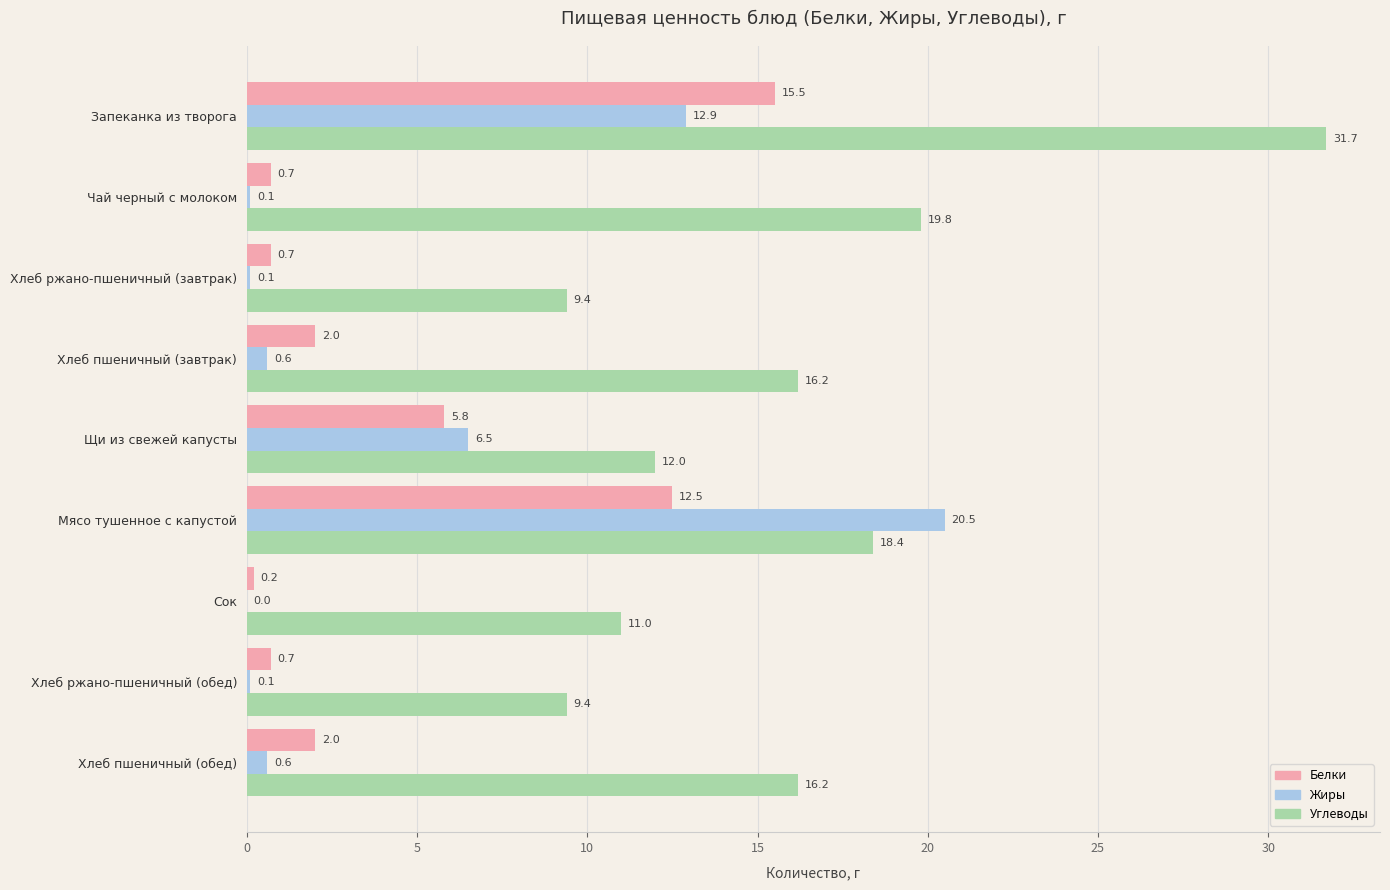

At which category is the sum across all series the highest?

Запеканка из творога